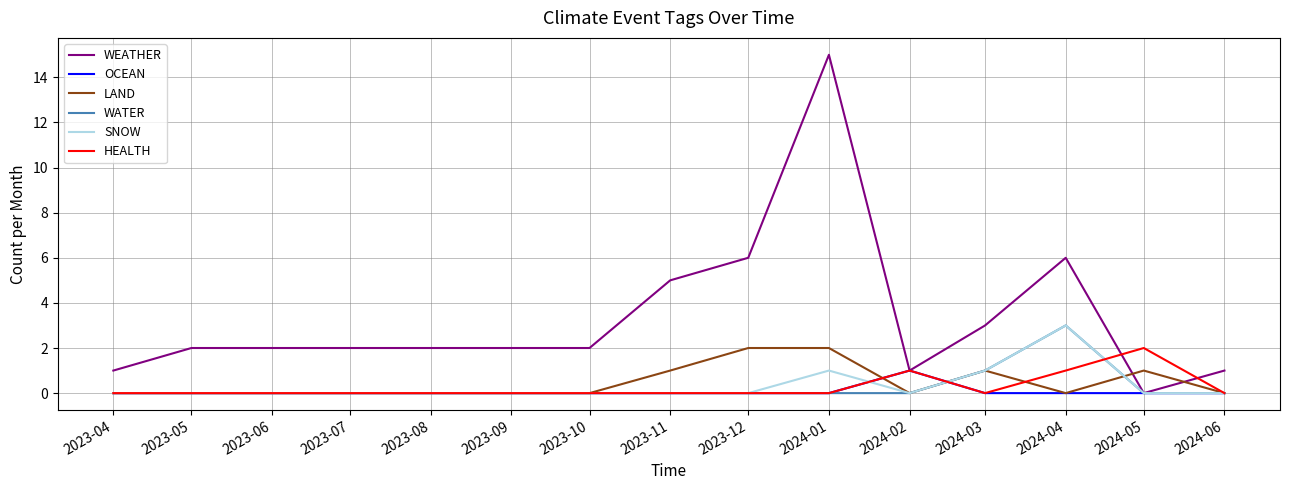

Which series has the widest spread of values?

WEATHER